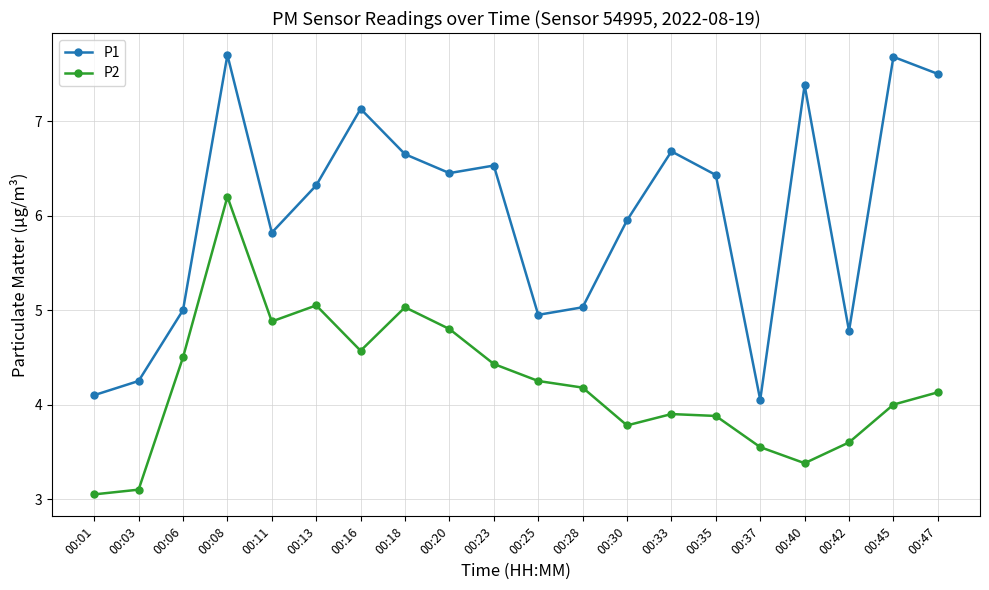

What is the value of the P1 point at the 6th from the left?

6.3